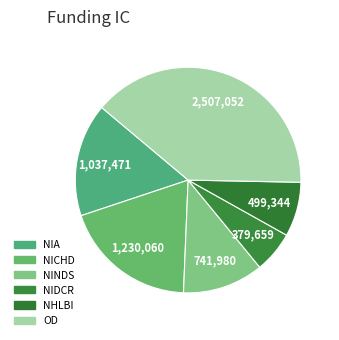

Which slice is the largest?

OD